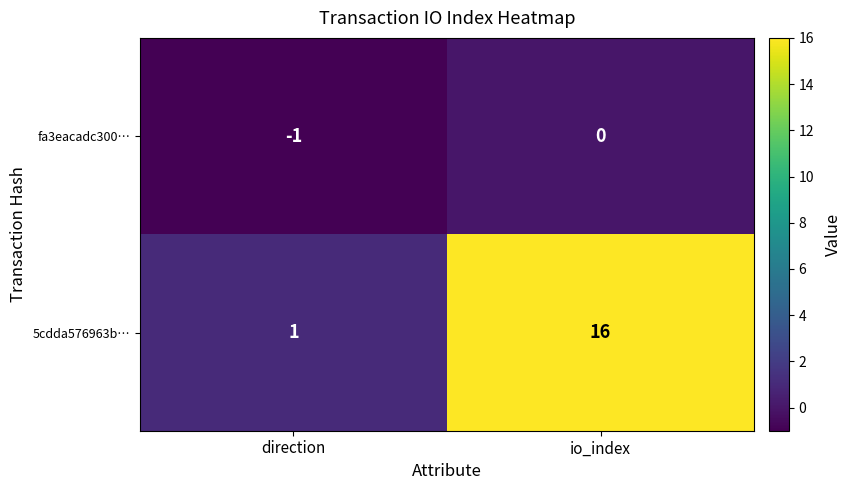

How many categories are shown in the chart?

2